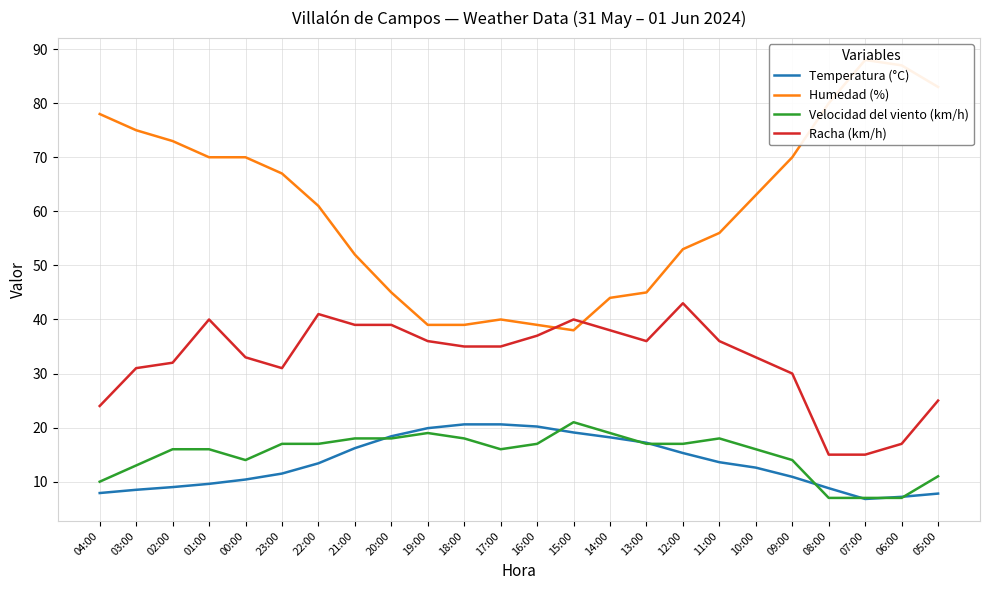

In Humedad (%), how many points are higher than both neighbors (excluding endpoints)?

2